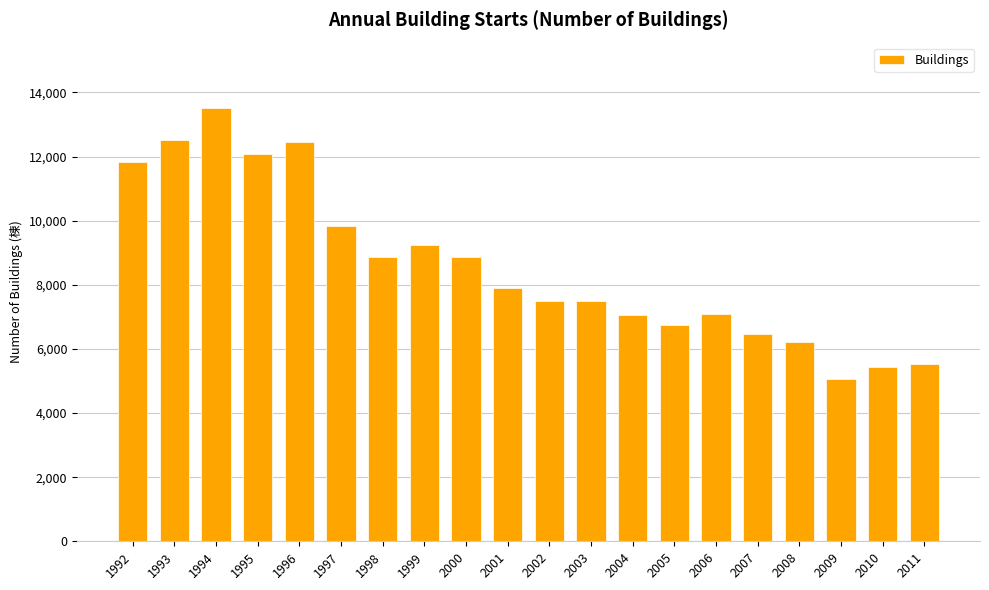

What is the difference between the maximum and minimum values?

8466